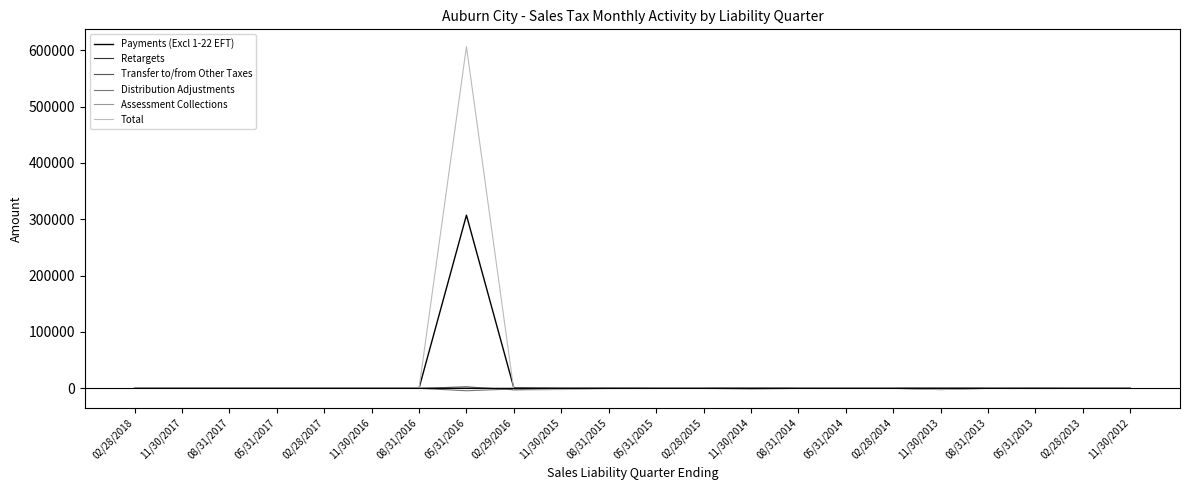

Which series has the widest spread of values?

Total